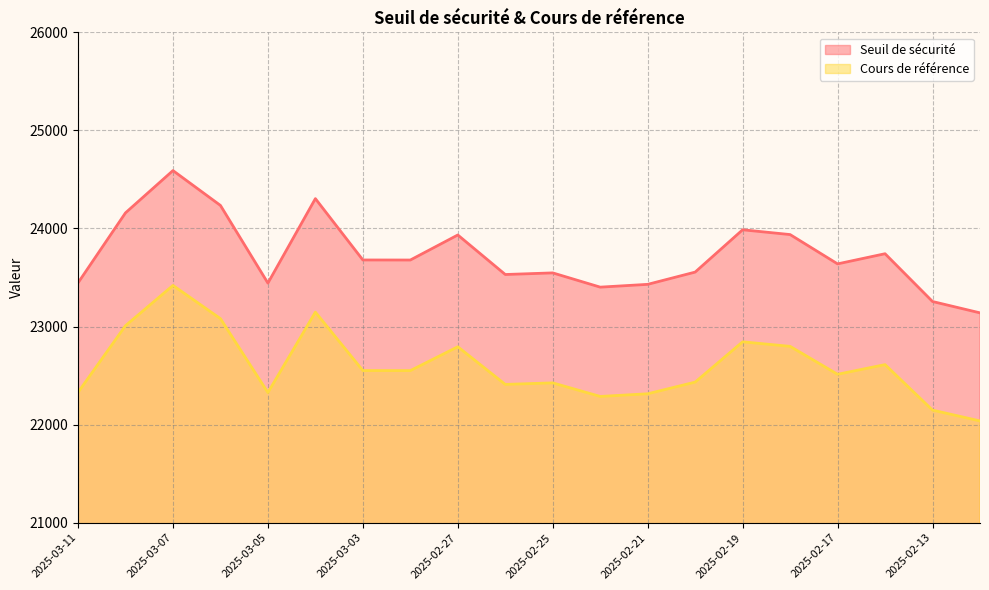

The value of Seuil de sécurité at 2025-02-21 is 23430.4. True or false?

True